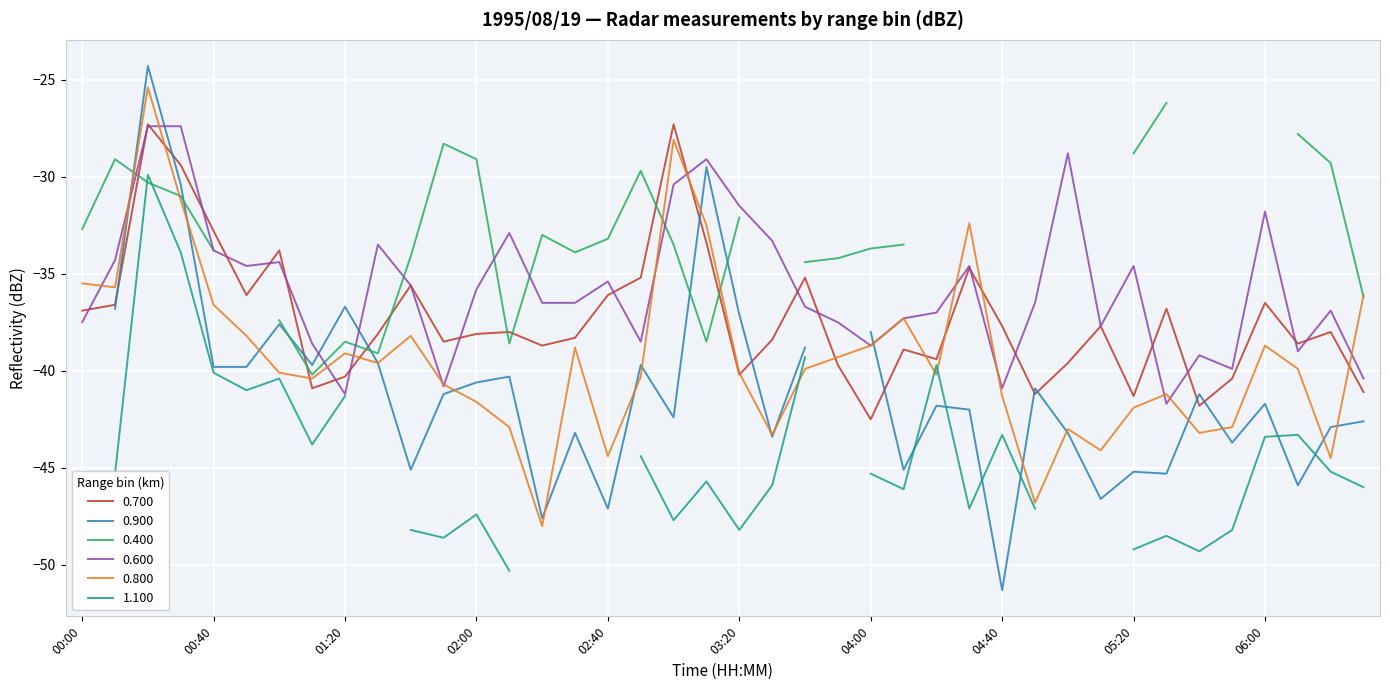

Rank the categories by 0.700 value from lowest to highest.

04:00, 05:40, 05:20, 04:50, 06:30, 01:10, 05:50, 01:20, 03:20, 03:50, 05:00, 04:20, 04:10, 02:20, 06:10, 01:50, 03:30, 02:30, 01:30, 02:00, 02:10, 06:20, 04:40, 05:10, 00:00, 05:30, 00:10, 06:00, 00:50, 02:40, 01:40, 02:50, 03:40, 04:30, 01:00, 03:10, 00:40, 00:30, 00:20, 03:00